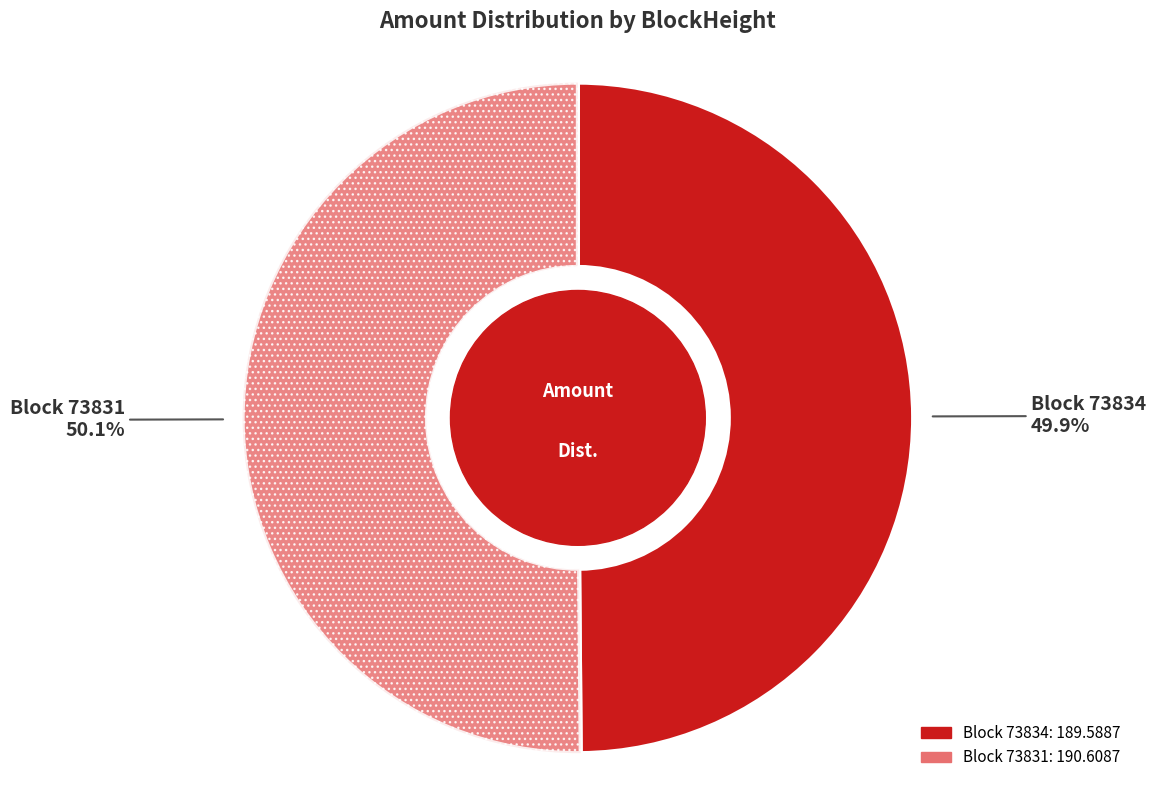

Is there a majority slice in this chart?

Yes